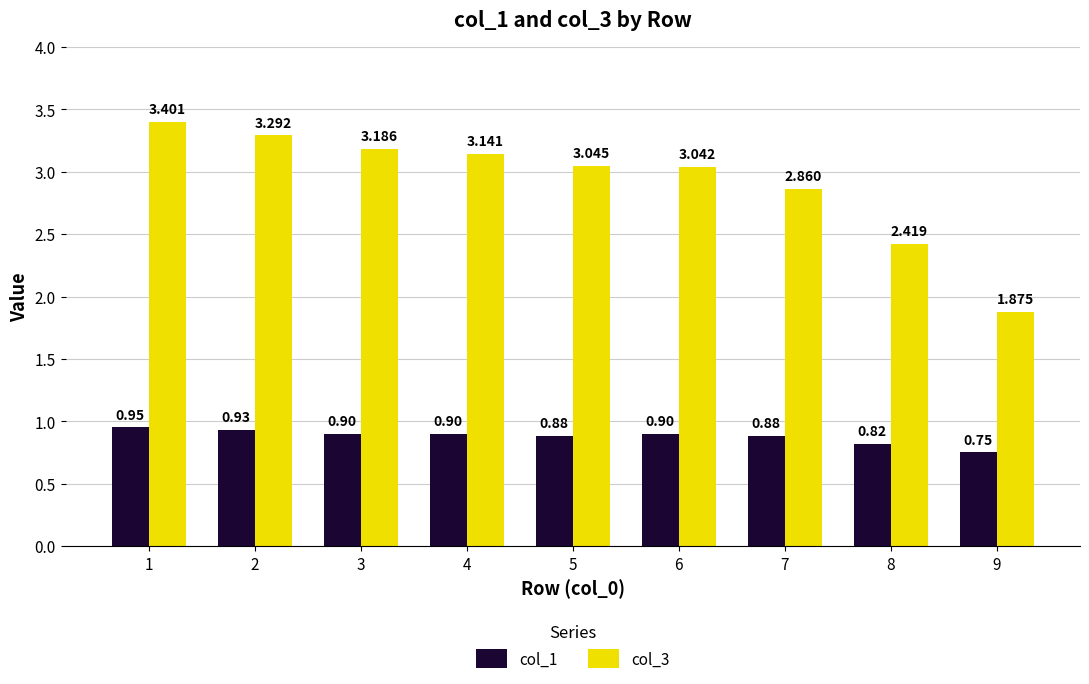

Is the value of col_1 at 1 greater than the value of col_3 at 5?

No